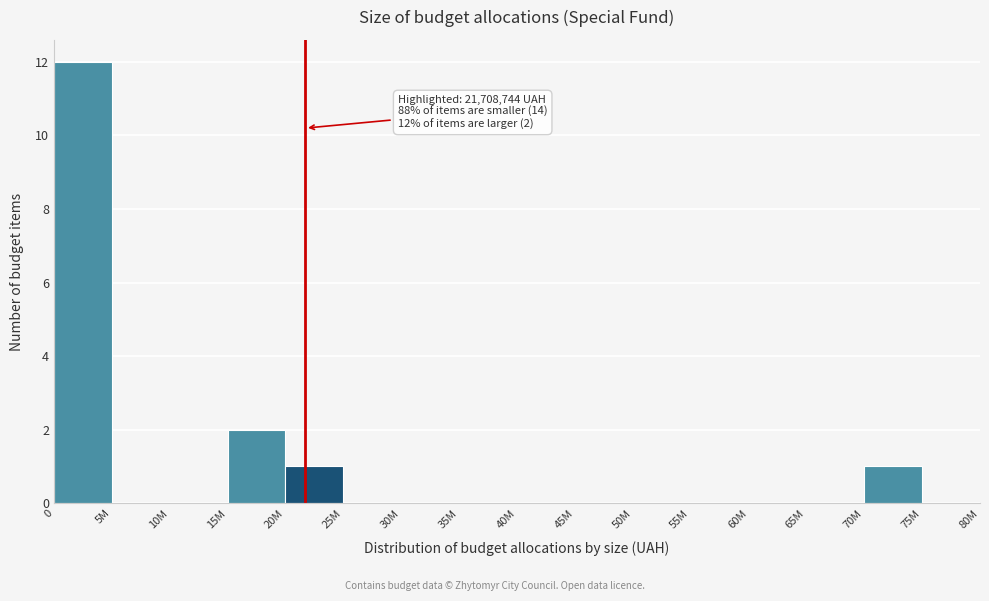

Reading right to left, extract all data points from this chart.

75M=0	70M=1	65M=0	60M=0	55M=0	50M=0	45M=0	40M=0	35M=0	30M=0	25M=0	20M=1	15M=2	10M=0	5M=0	0=12